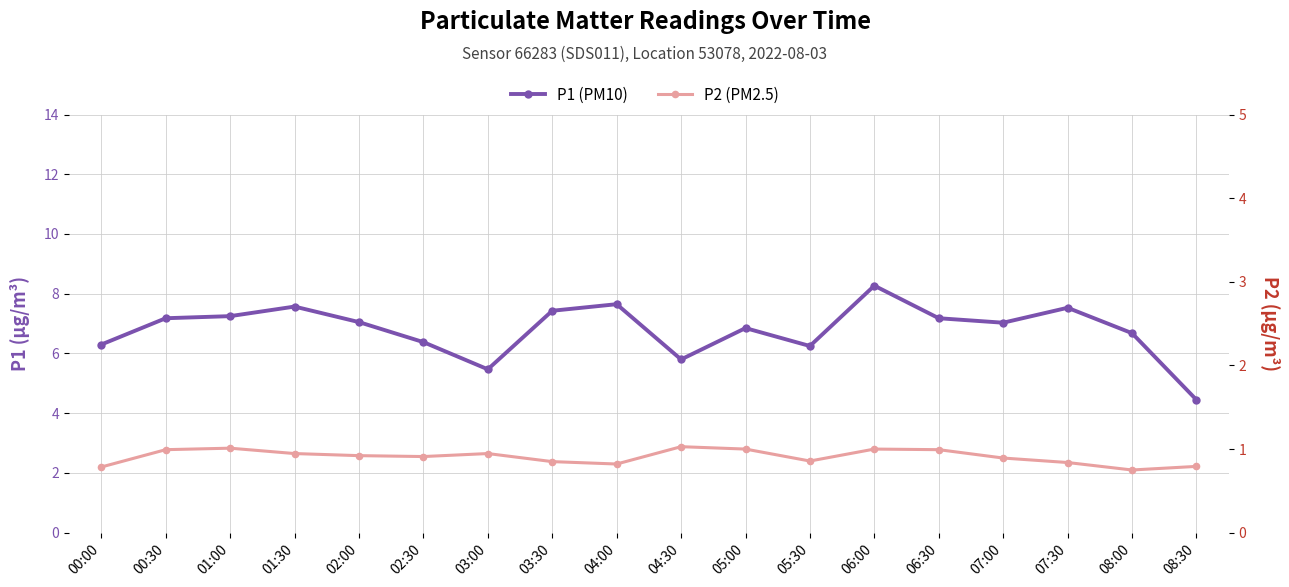

How many values in the P1 (PM10) series exceed 7?

10